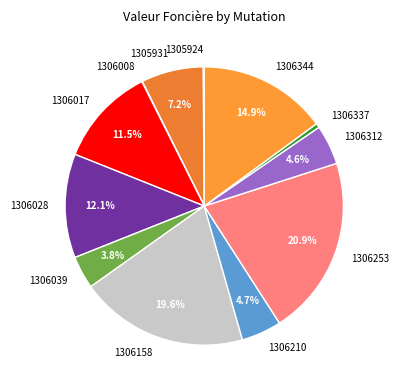

To the nearest percent, what is the average slice percentage?

8%